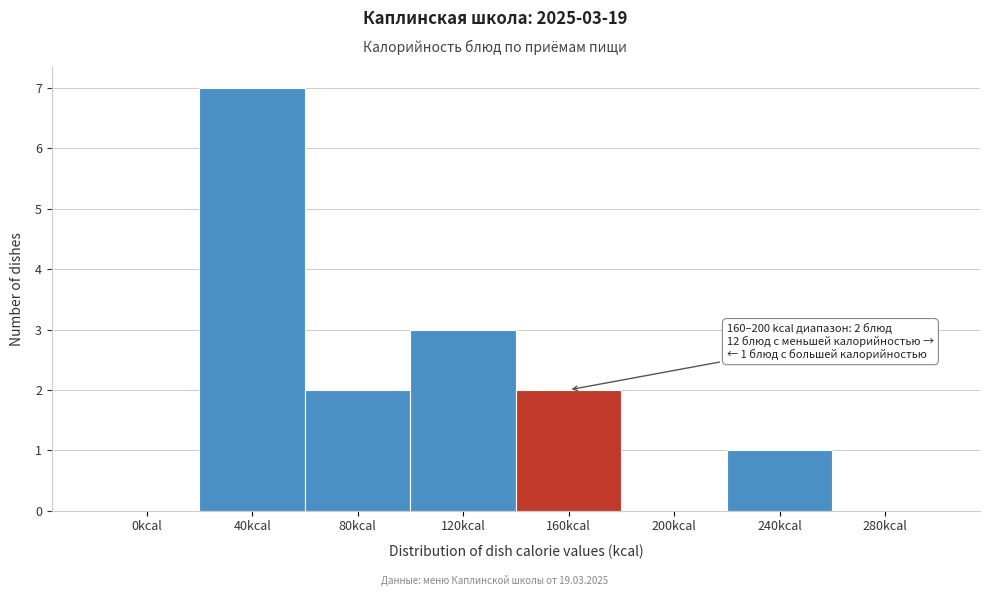

Reading left to right, list all the values displayed in this chart.

0kcal=0	40kcal=7	80kcal=2	120kcal=3	160kcal=2	200kcal=0	240kcal=1	280kcal=0